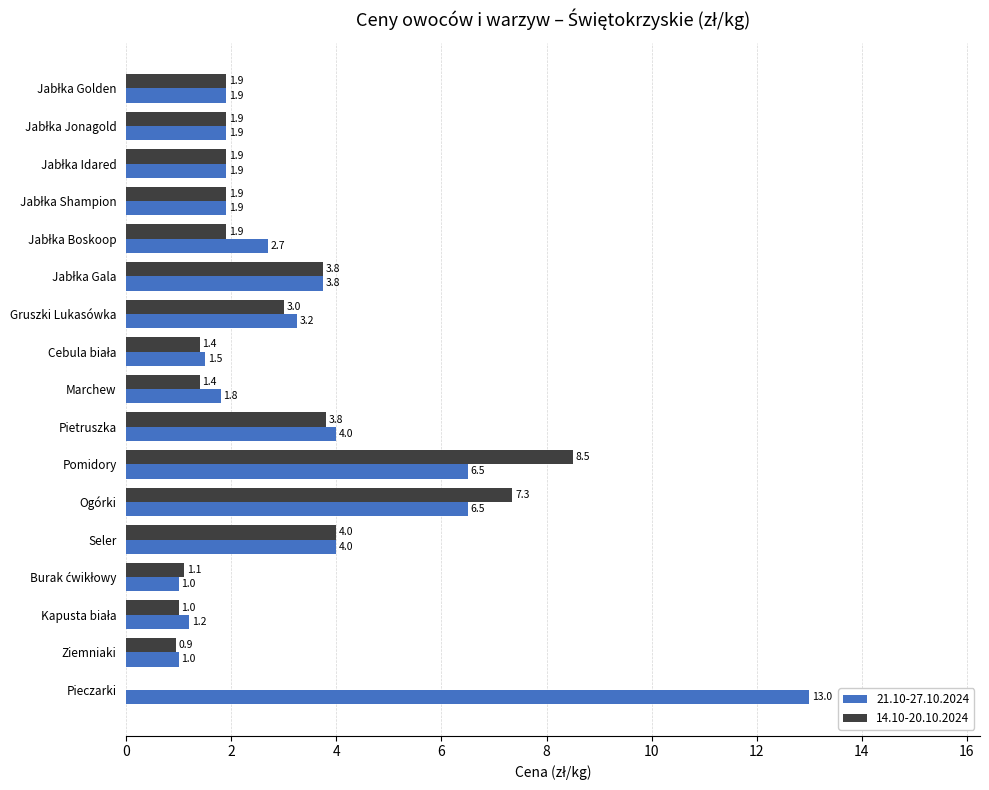

At which category is the sum across all series the highest?

Pomidory